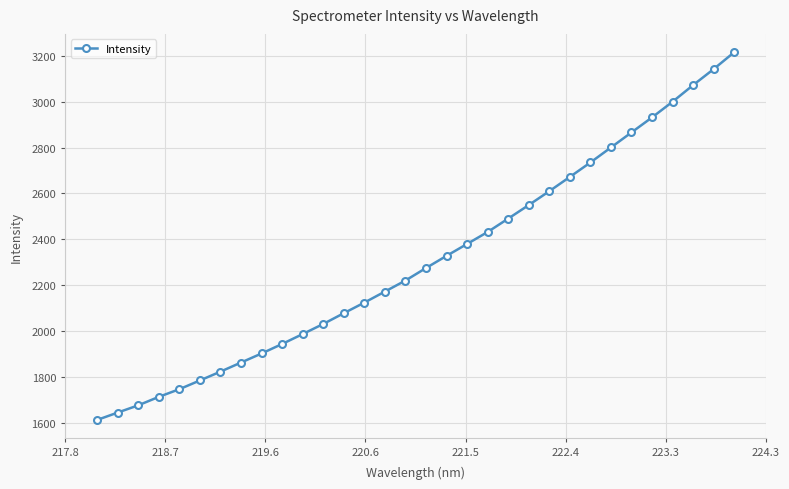

True or false: the data has more than 2 interior local peaks.

False